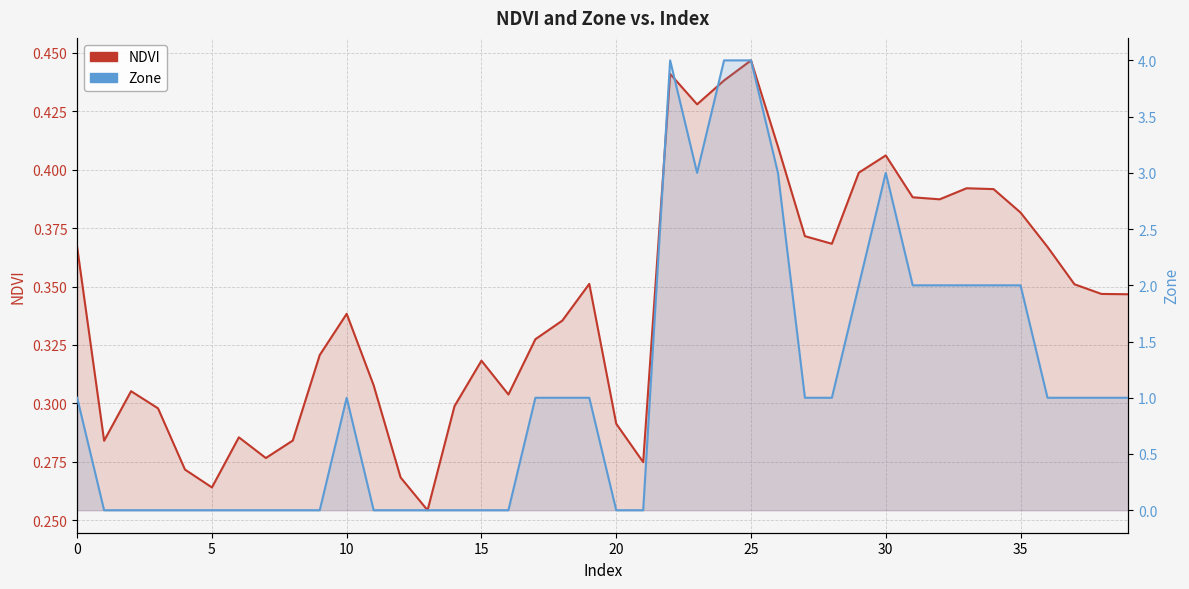

Between 25 and 32, which series saw the biggest shift?

Zone